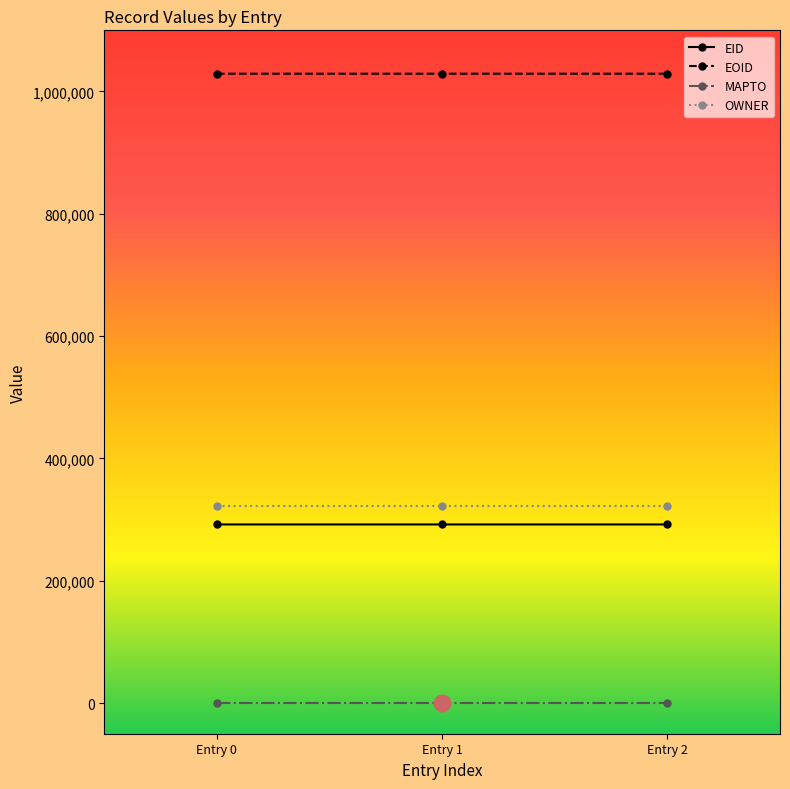

The value of OWNER at Entry 0 is 323006. True or false?

True